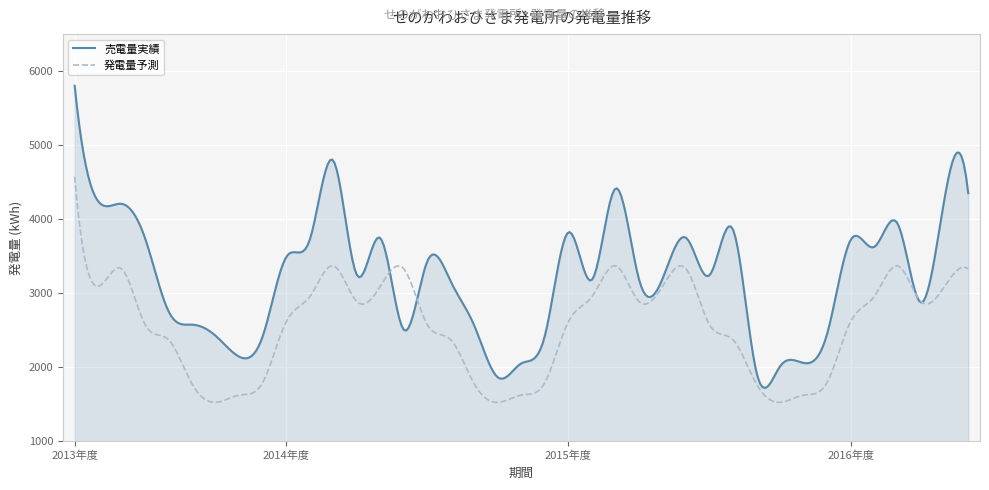

List the series in order of their peak value, highest first.

売電量実績, 発電量予測